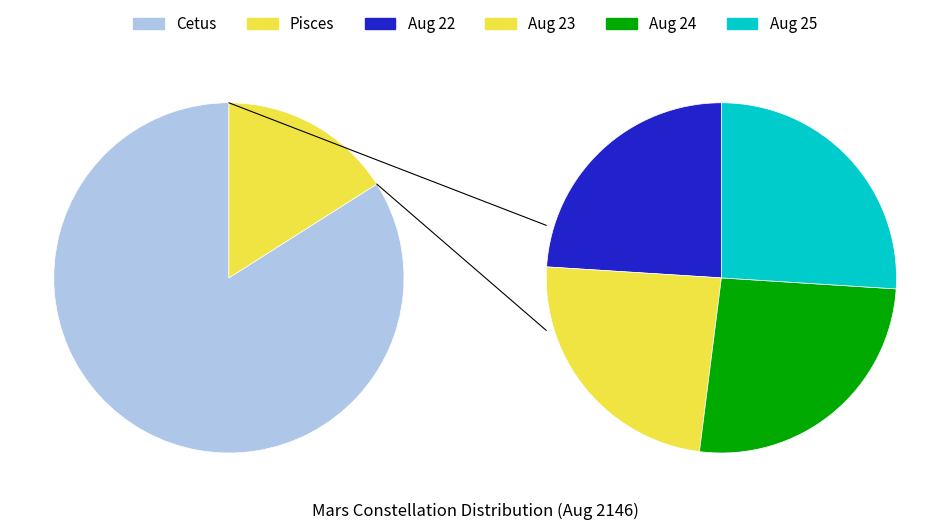

To the nearest percent, what is the combined percentage of Cetus and Pisces?

100%